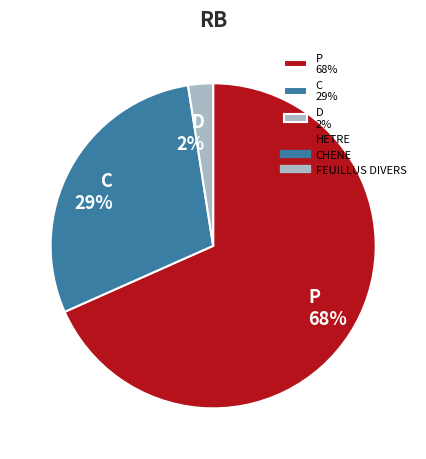

What is the majority slice?

P 68%